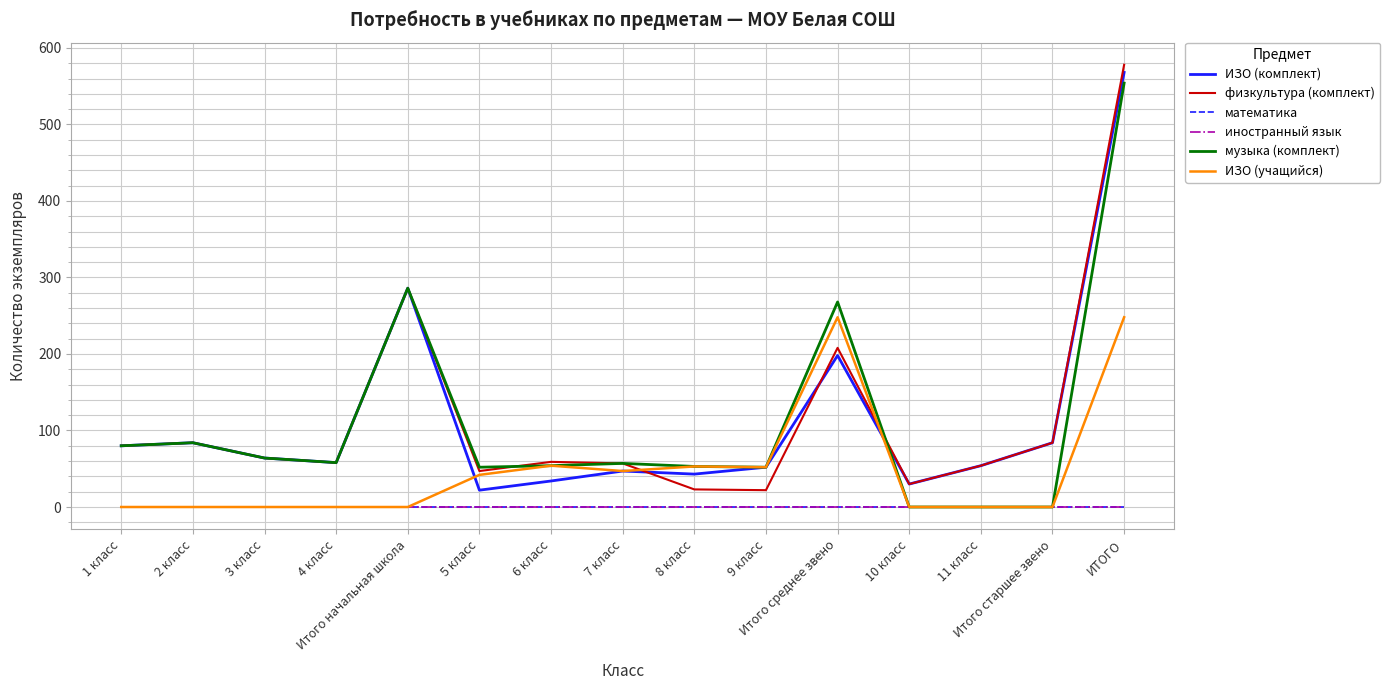

Does the chart display data point markers on the line(s)?

No